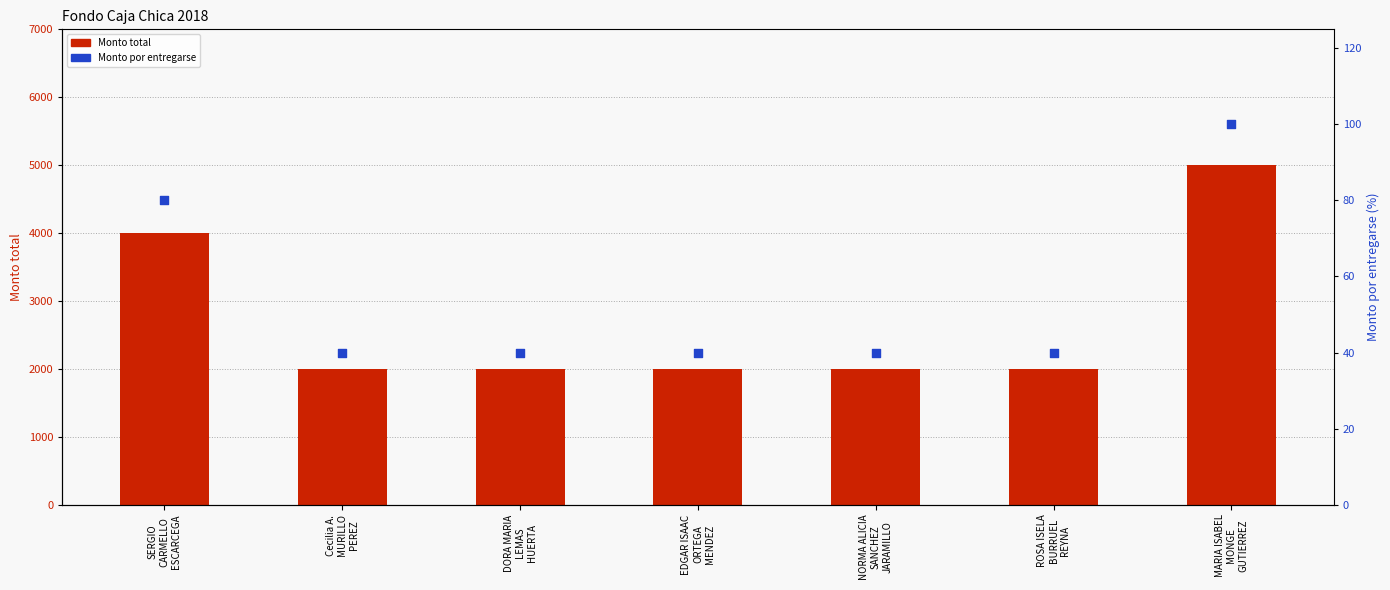

Which series contains the lowest Y value?

Monto por entregarse (%)